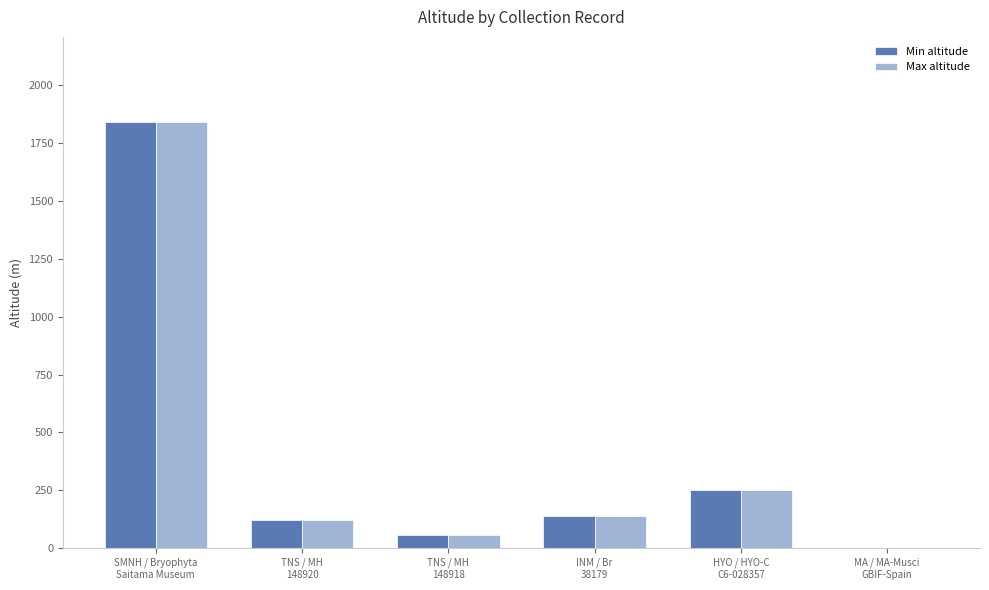

What is the sum of all Max altitude values?

2405